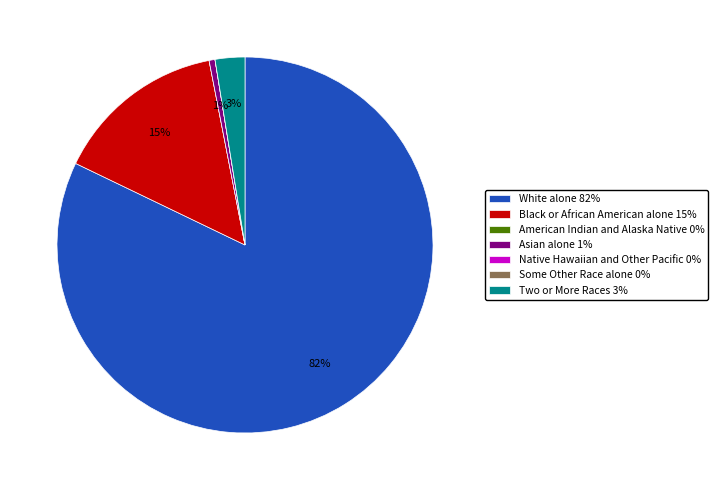

True or false: Two or More Races 3% accounts for 3% of the total.

True